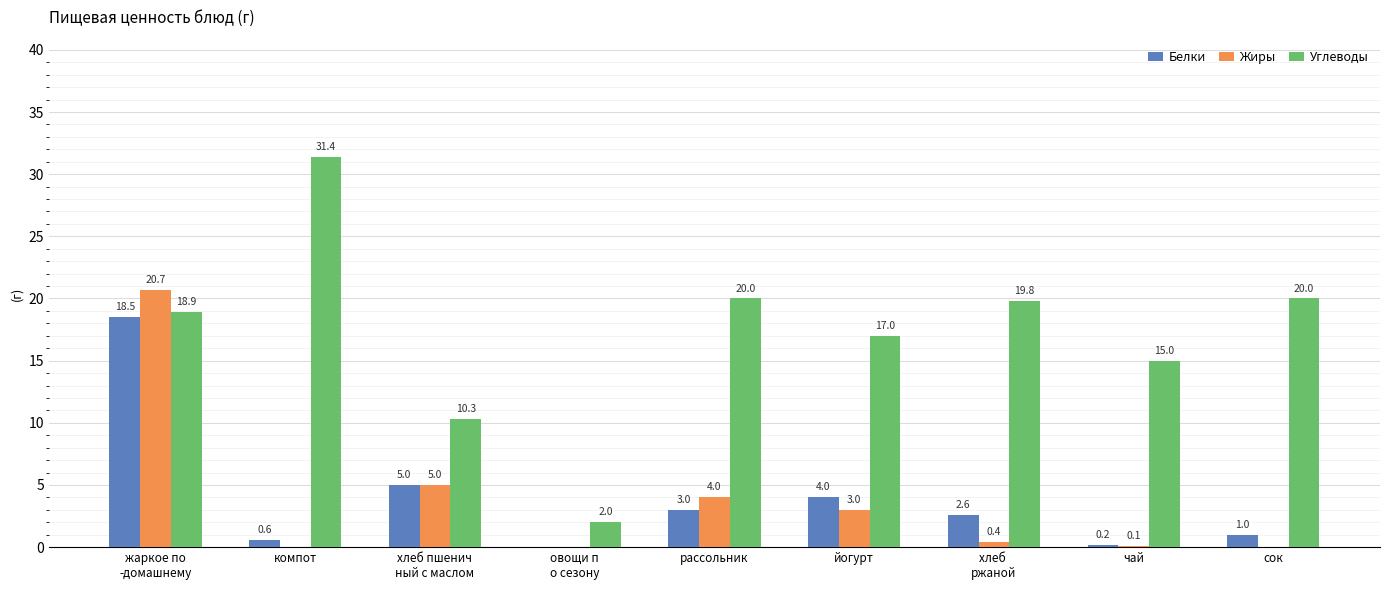

What is the sum of all Белки values?

34.9